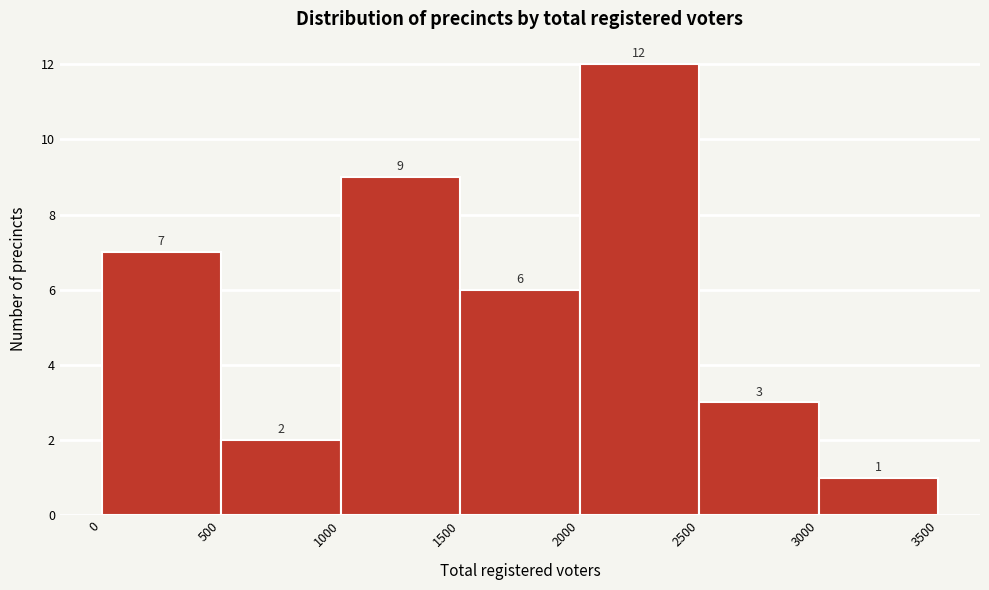

Reading left to right, transcribe this chart: for each bar, give the range it covers on the x-axis and its height.

0 to 500: 7
500 to 1000: 2
1000 to 1500: 9
1500 to 2000: 6
2000 to 2500: 12
2500 to 3000: 3
3000 to 3500: 1